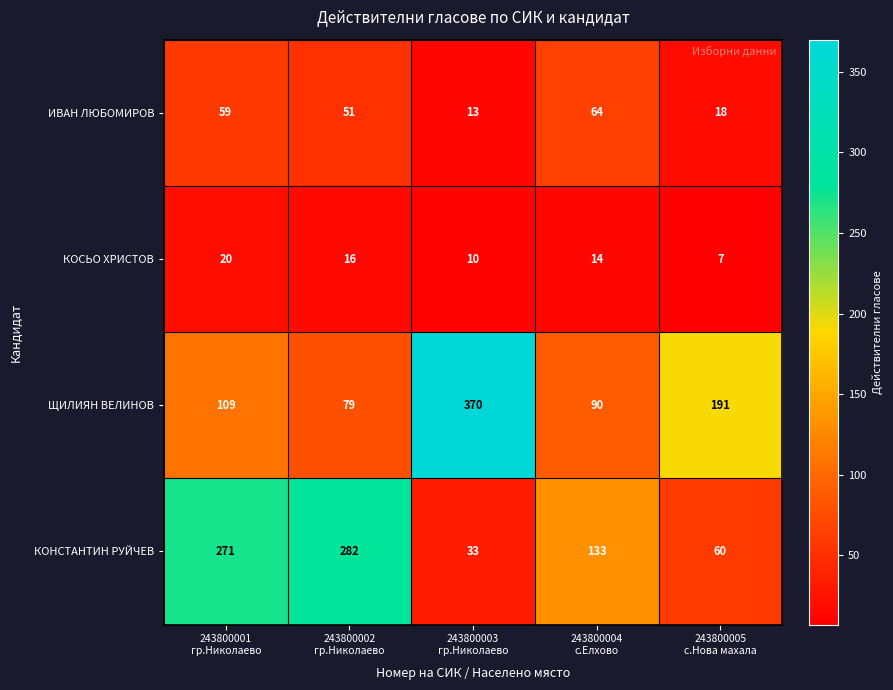

Which series has the largest range (max minus min)?

ЩИЛИЯН ВЕЛИНОВ